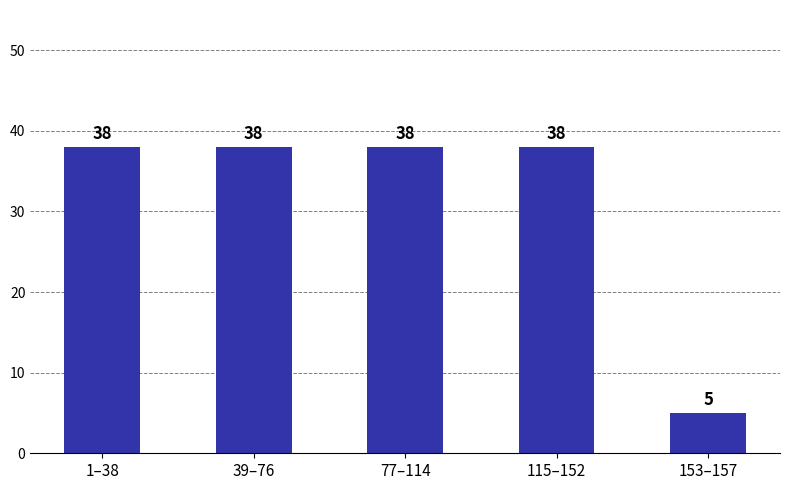

What position from the right is 115–152?

2